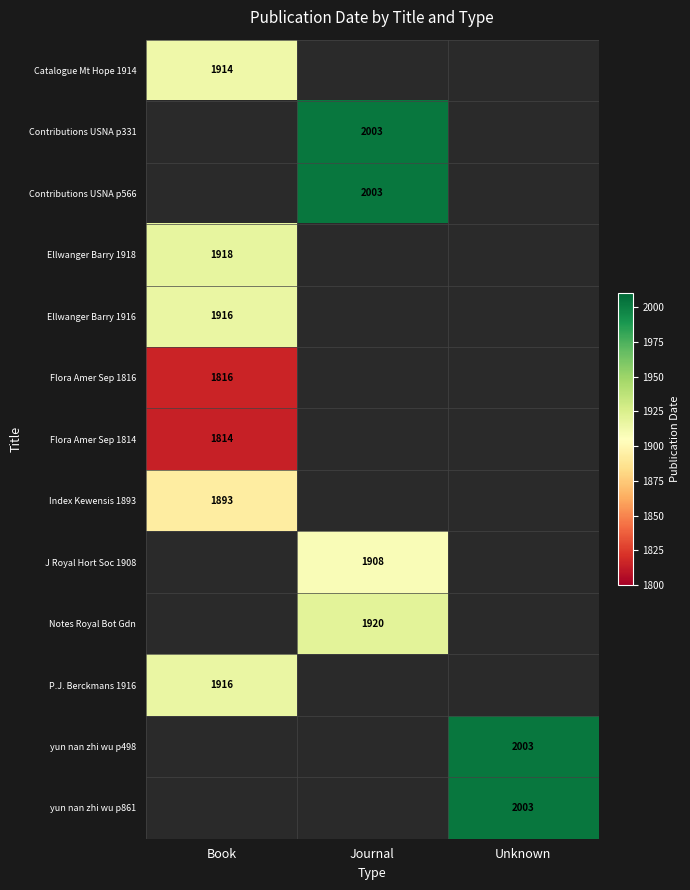

At which category is the sum across all series the highest?

Book